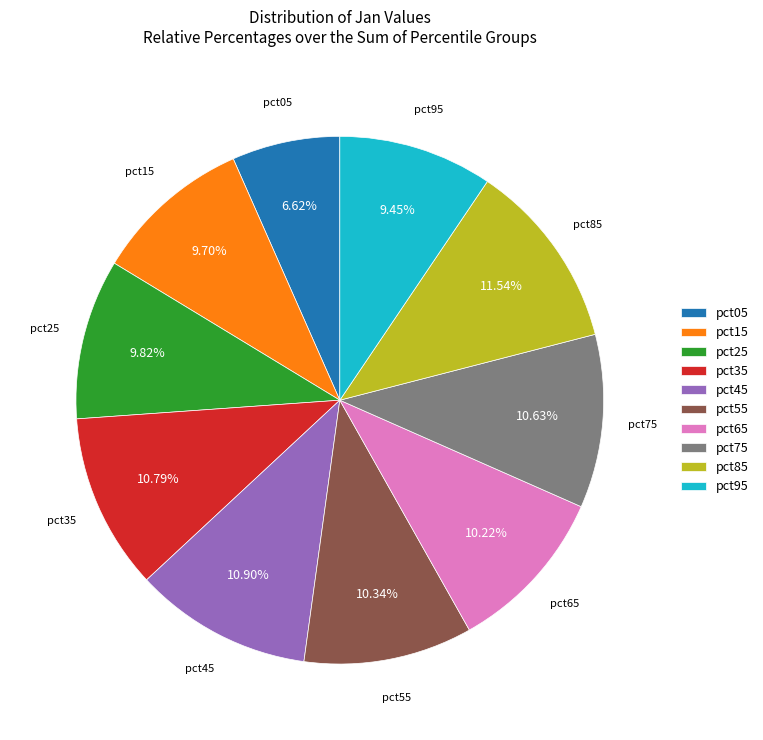

Which has a higher value, pct95 or pct45?

pct45